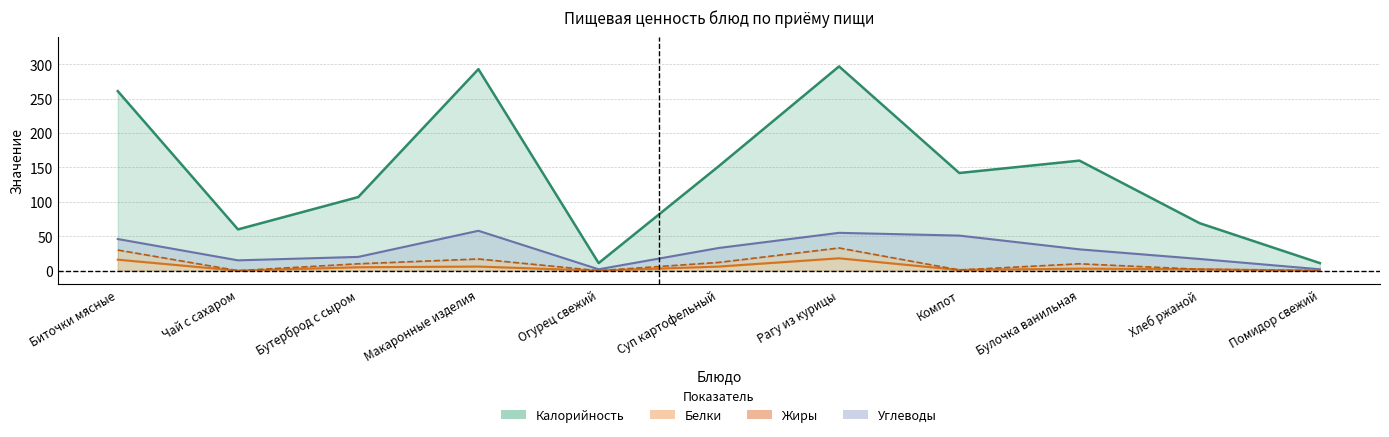

Is it true that Белки equals 9 at Чай с сахаром?

False